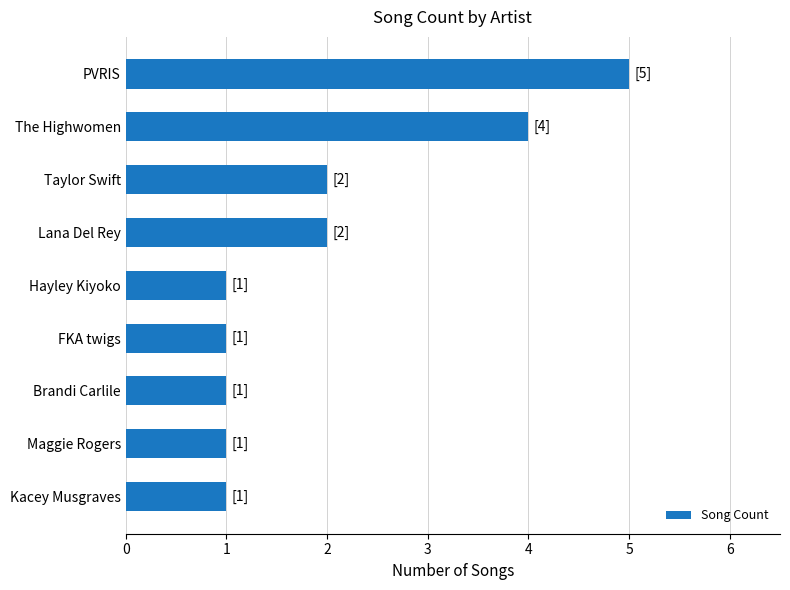

Are the bars horizontal?

Yes